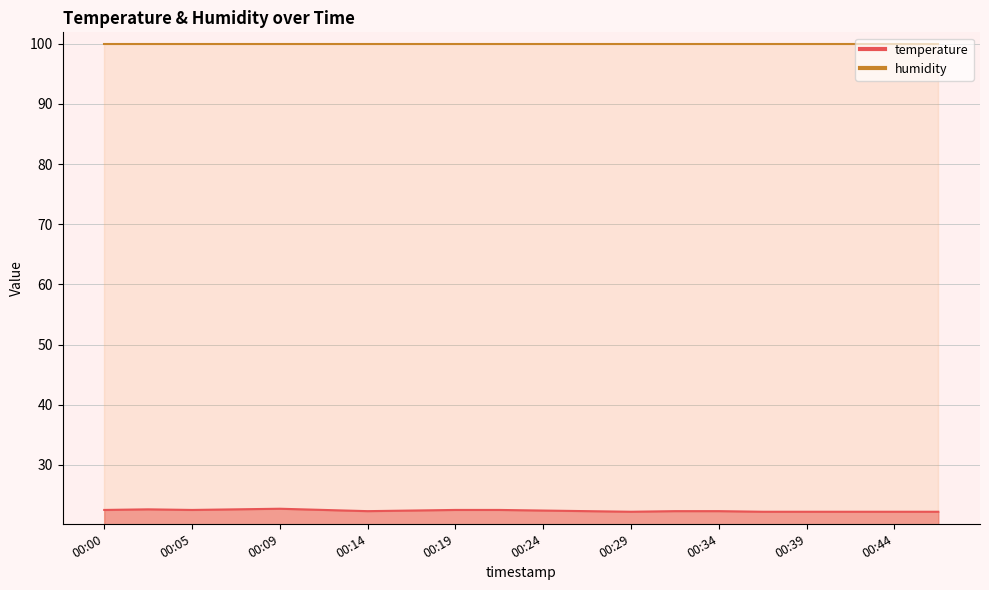

True or false: the data has more than 1 interior local peaks.

True